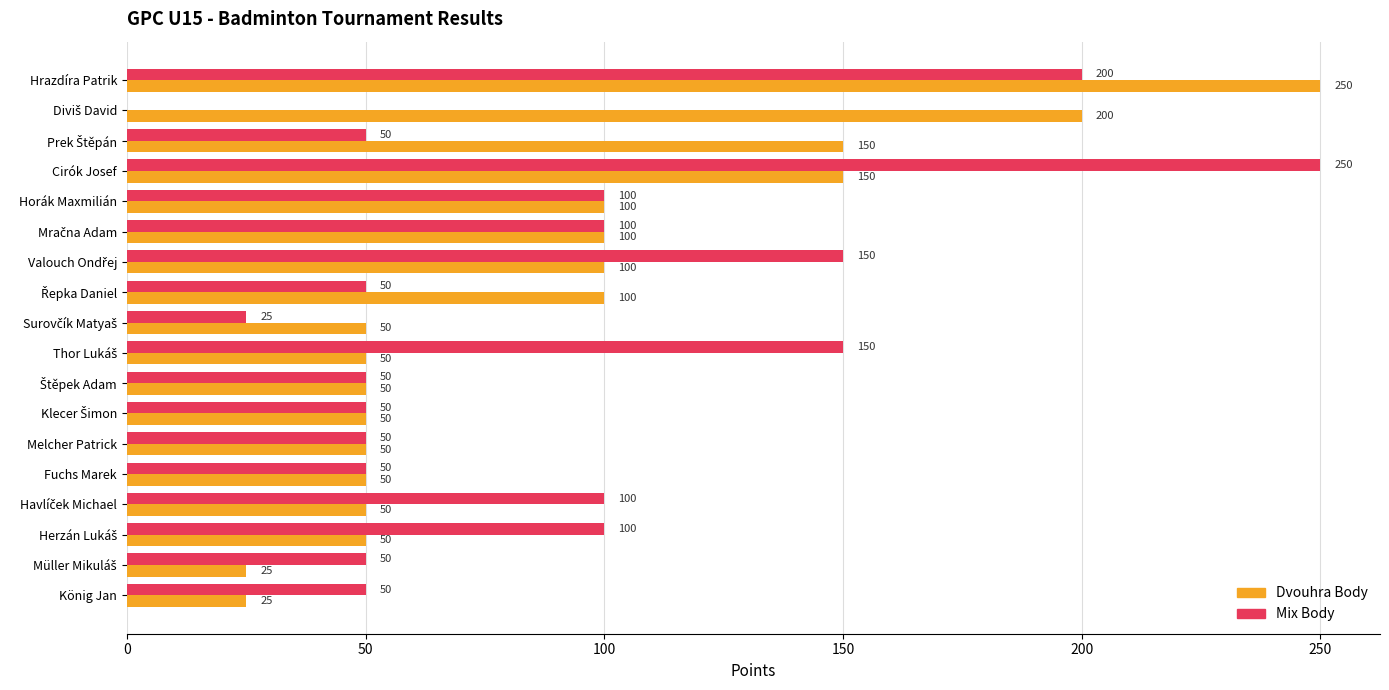

What is the total value across all series at König Jan?

75